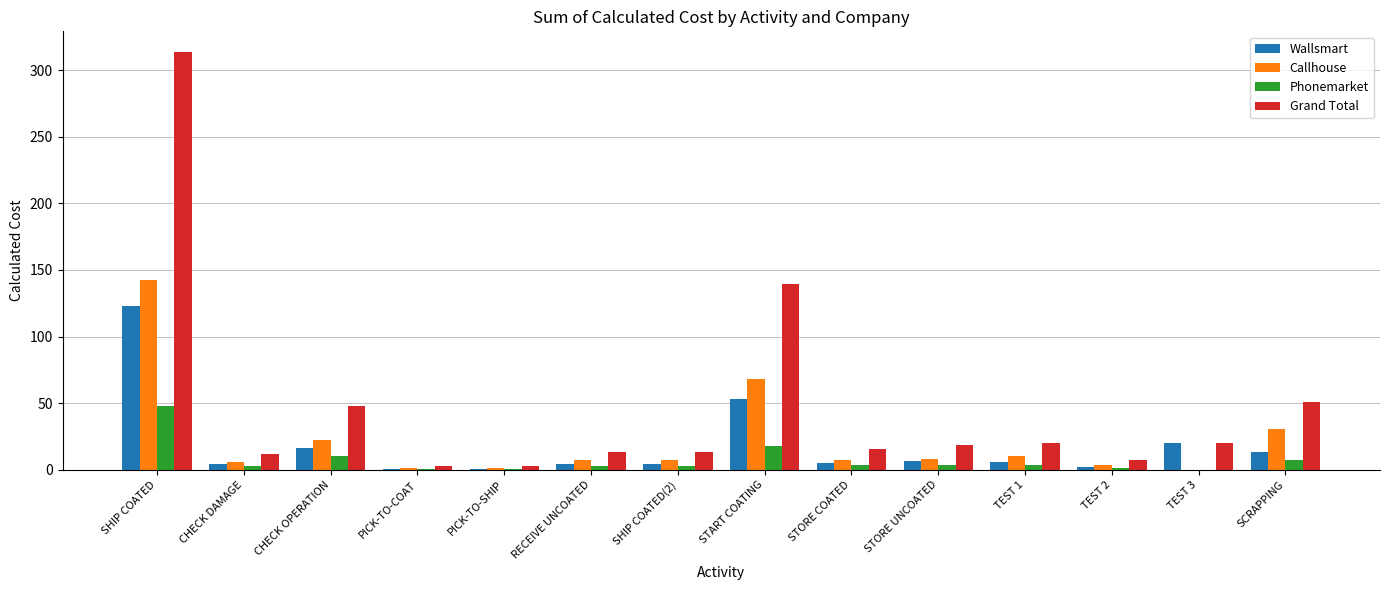

What is the highest value of the Wallsmart series?

122.7